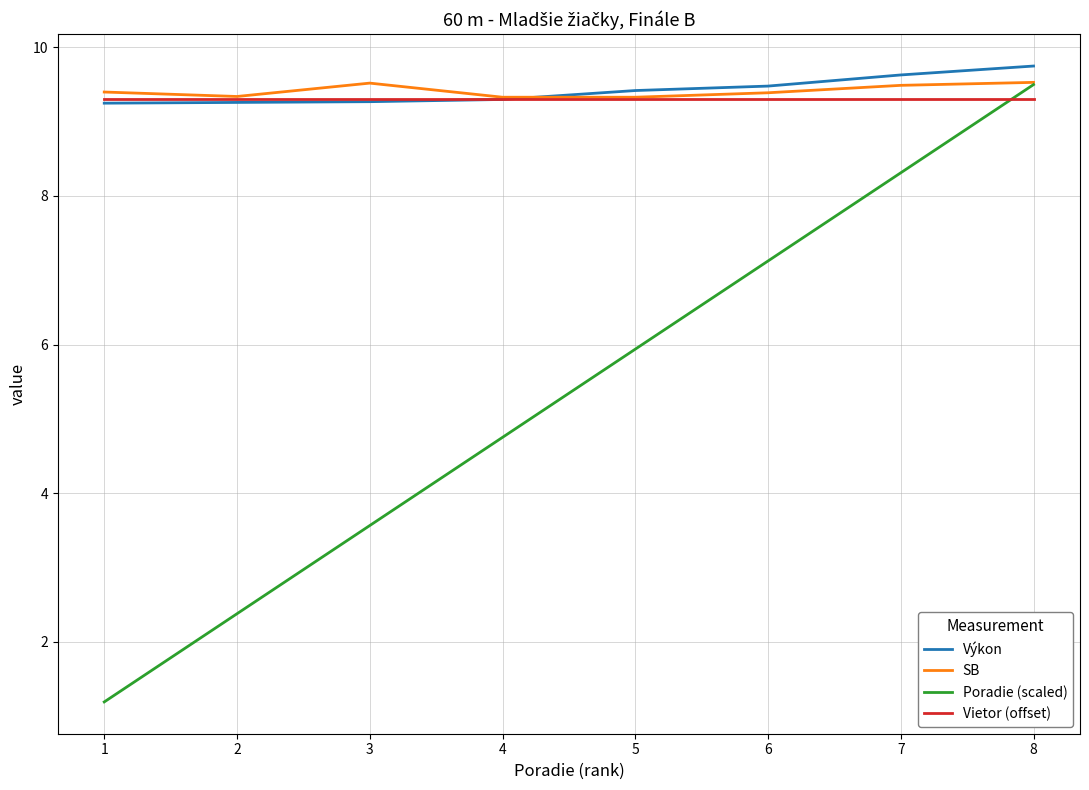

Is it true that Výkon equals 9.6 at 7?

True